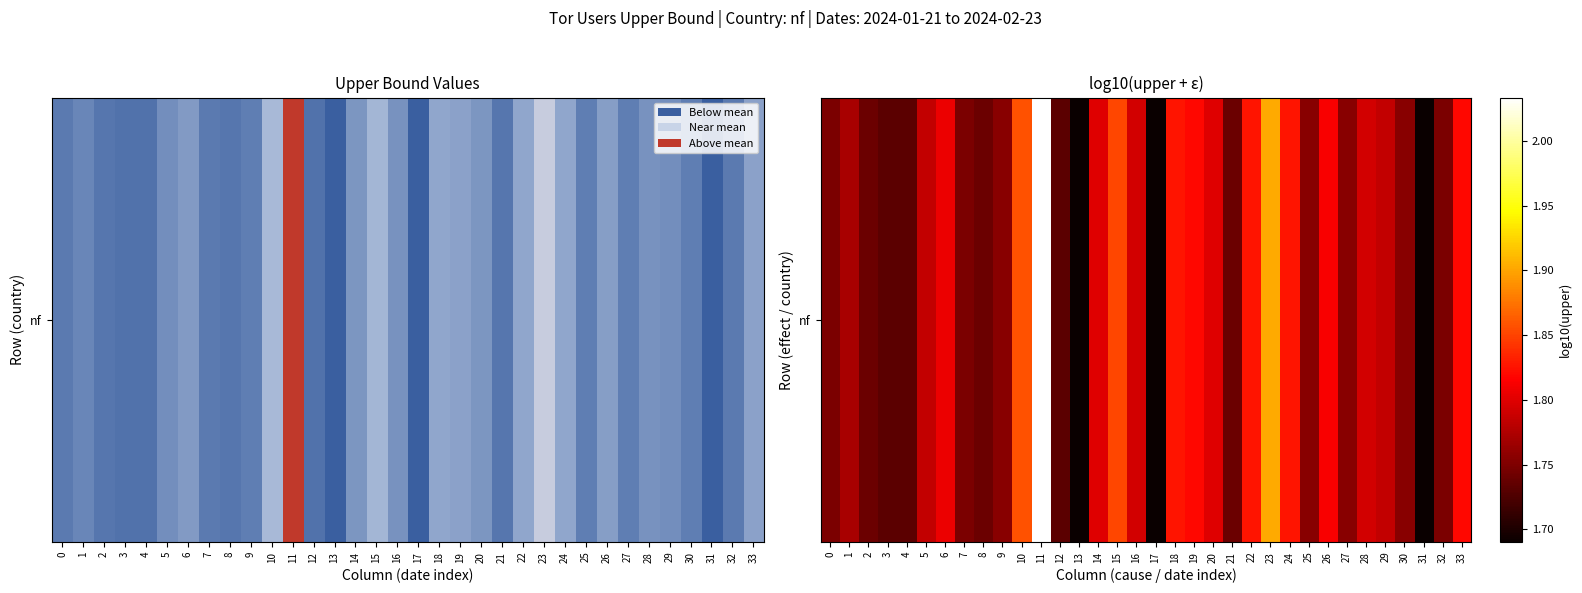

What is the smallest value displayed?

1.7